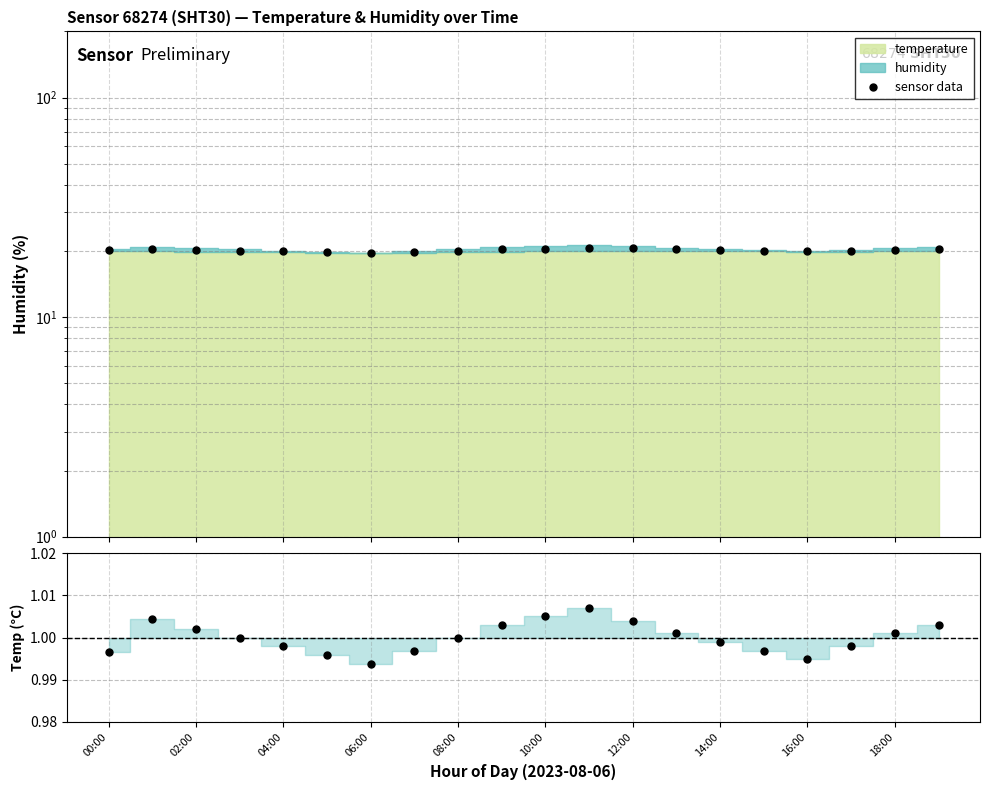

True or false: sensor data and humidity/mean cross at least once.

False